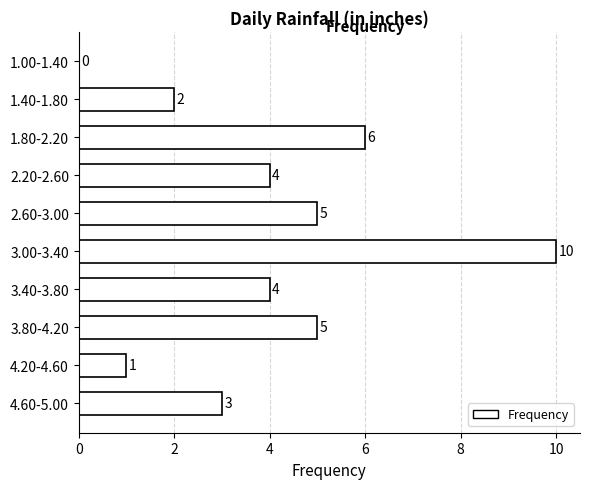

Reading bottom to top, transcribe all the data shown in this chart.

4.60-5.00=3	4.20-4.60=1	3.80-4.20=5	3.40-3.80=4	3.00-3.40=10	2.60-3.00=5	2.20-2.60=4	1.80-2.20=6	1.40-1.80=2	1.00-1.40=0